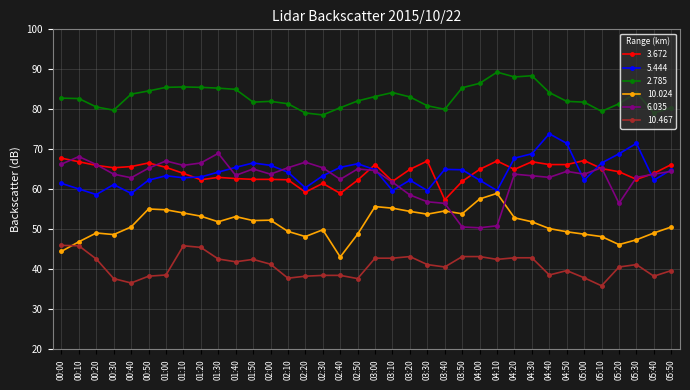

Where is the first local maximum for 6.035?

00:10